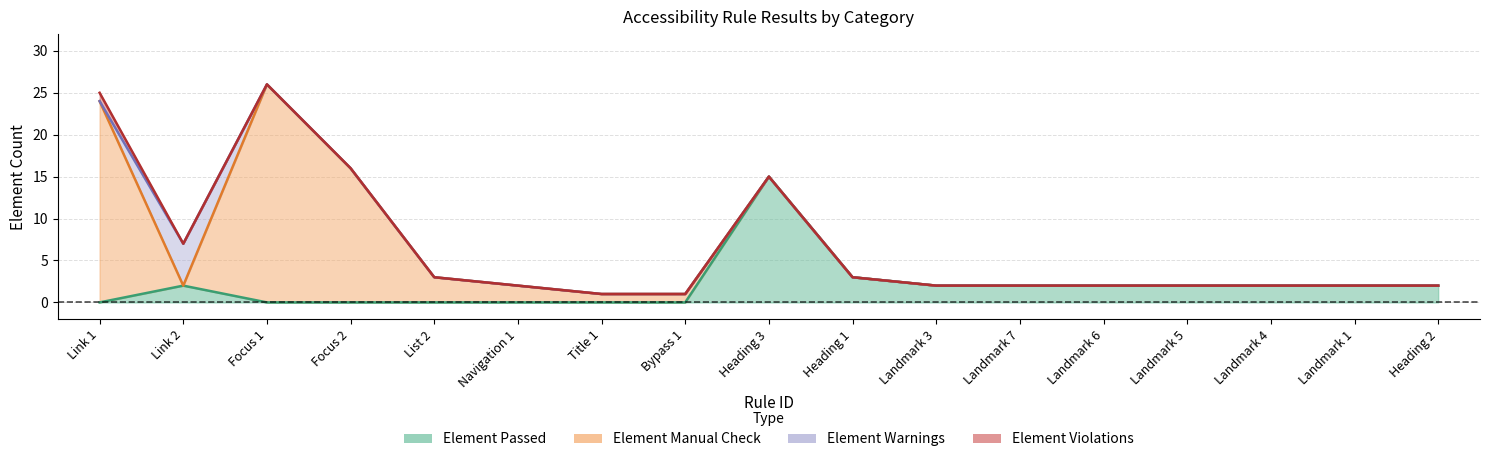

Reading right to left, extract all data points from this chart.

Element Passed: 2	2	2	2	2	2	2	3	15	0	0	0	0	0	0	2	0
Element Manual Check: 0	0	0	0	0	0	0	0	0	1	1	2	3	16	26	0	24
Element Warnings: 0	0	0	0	0	0	0	0	0	0	0	0	0	0	0	5	0
Element Violations: 0	0	0	0	0	0	0	0	0	0	0	0	0	0	0	0	1